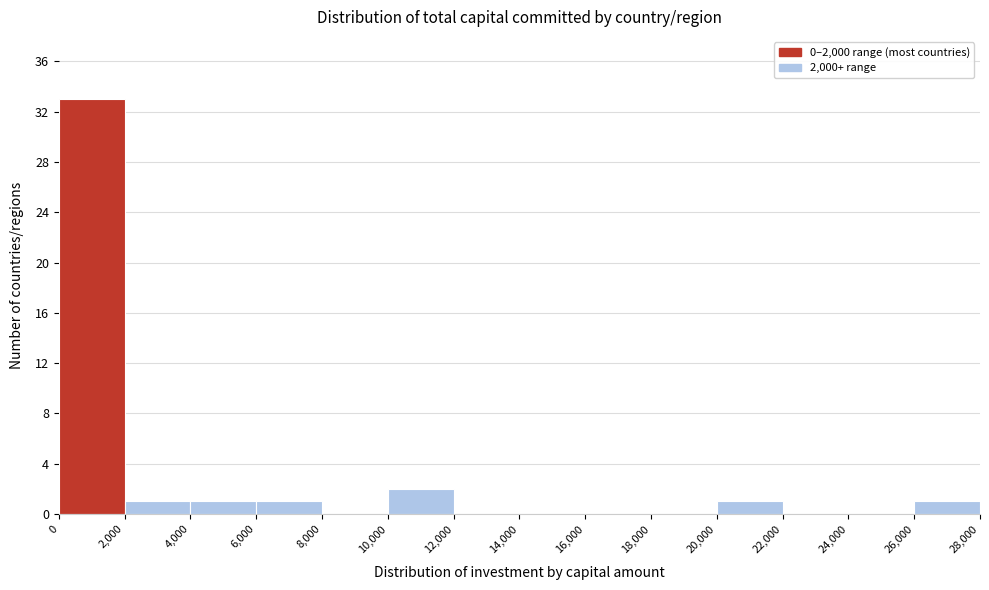

Reading left to right, transcribe this chart: for each bar, give the range it covers on the x-axis and its height. The values are not printed on the chart, so give them approximately, as read against the axis.

0 to 2,000: 33
2,000 to 4,000: 1
4,000 to 6,000: 1
6,000 to 8,000: 1
8,000 to 10,000: 0
10,000 to 12,000: 2
12,000 to 14,000: 0
14,000 to 16,000: 0
16,000 to 18,000: 0
18,000 to 20,000: 0
20,000 to 22,000: 1
22,000 to 24,000: 0
24,000 to 26,000: 0
26,000 to 28,000: 1